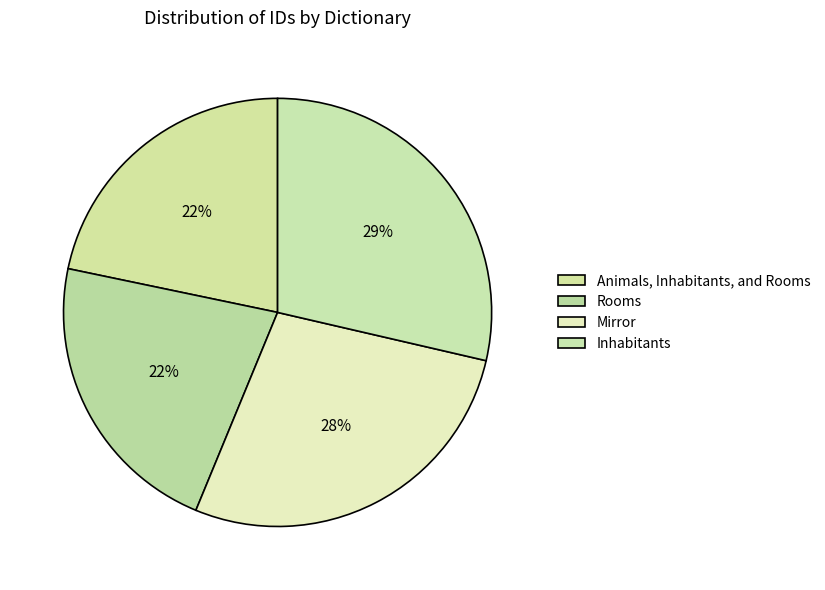

To the nearest percent, what is the difference between the largest and smallest slice percentages?

7%